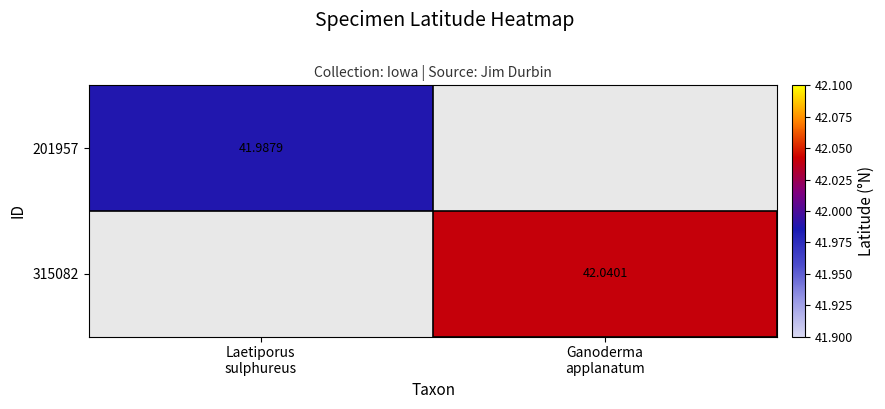

What is the sum of the 315082 values at Laetiporus sulphureus and Ganoderma applanatum?

42.0